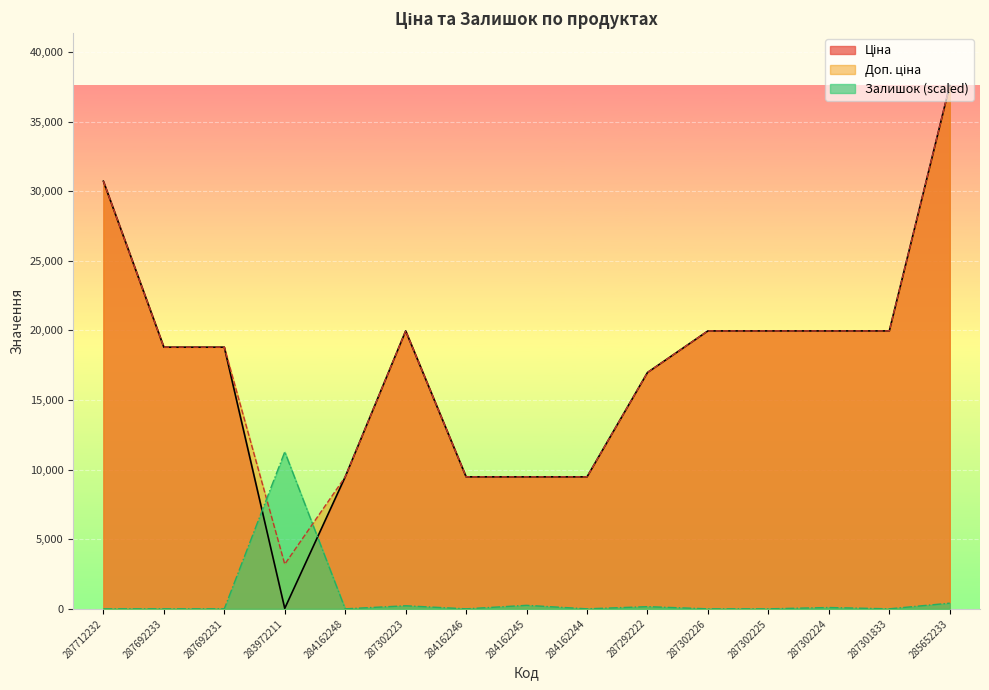

How many lines are shown in the chart?

3